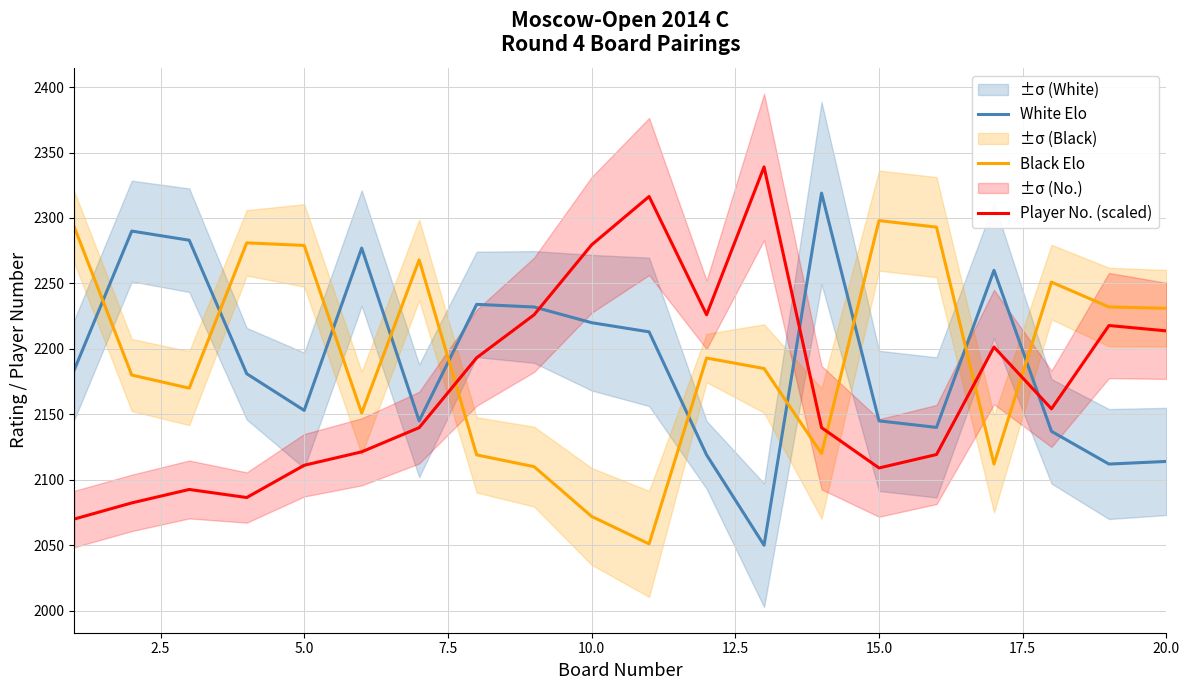

True or false: Player No. (scaled) and Black Elo intersect in this chart.

True